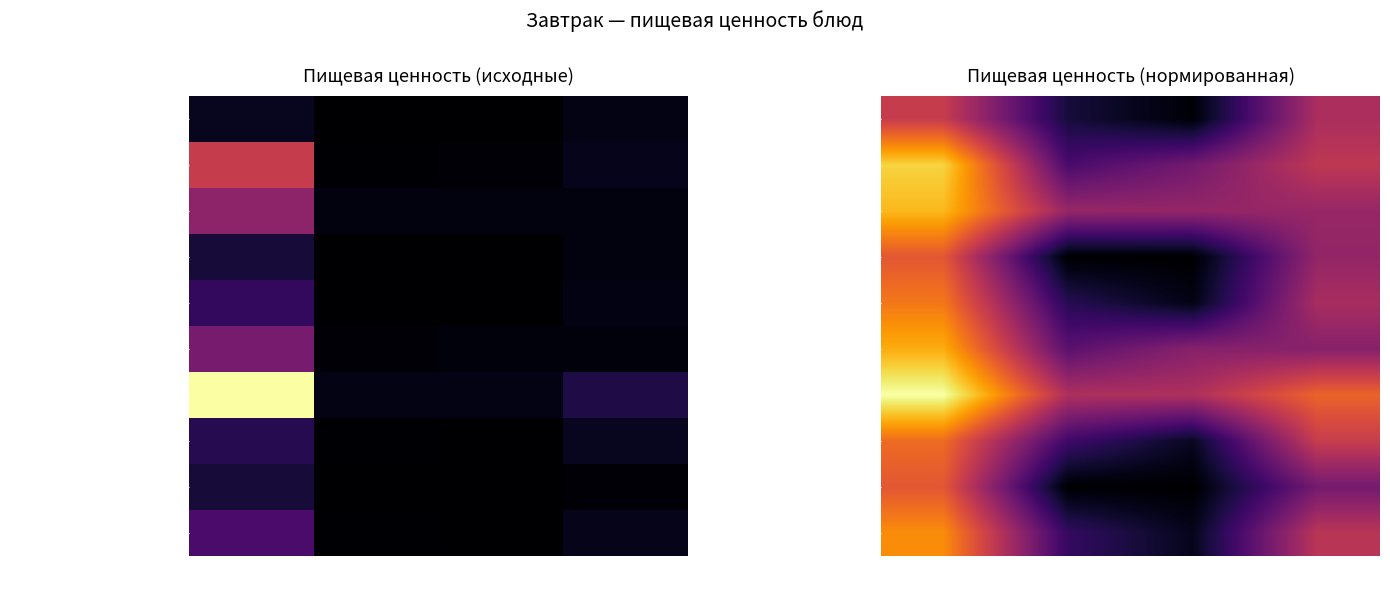

Which series changed the most between Калорийность and Белки?

рис отварной